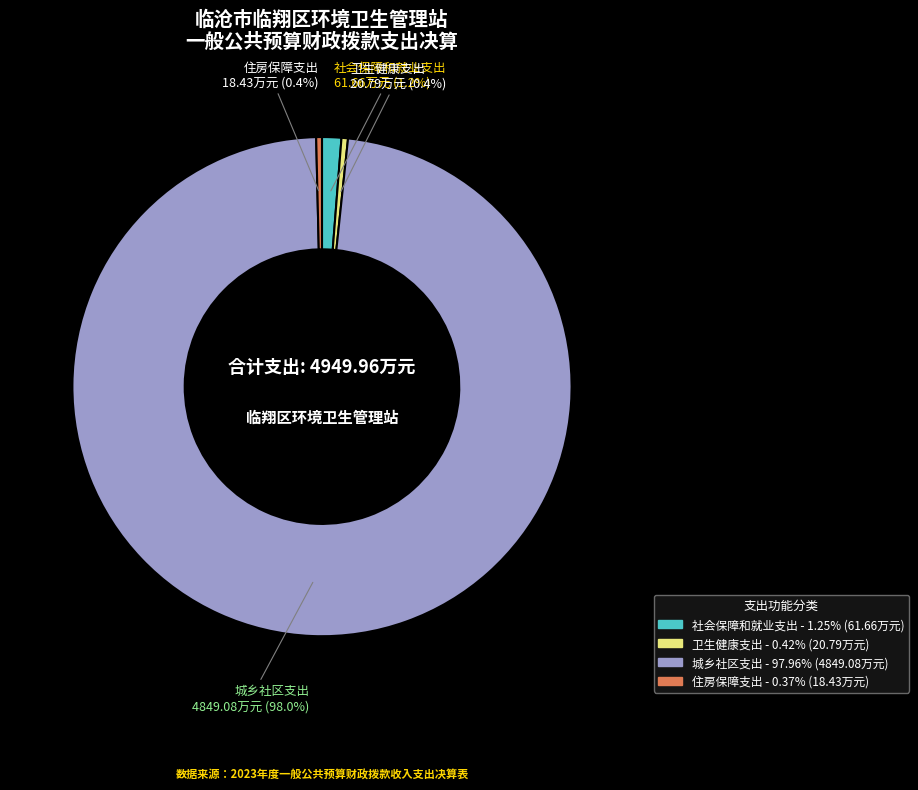

Which slice is the largest?

城乡社区支出